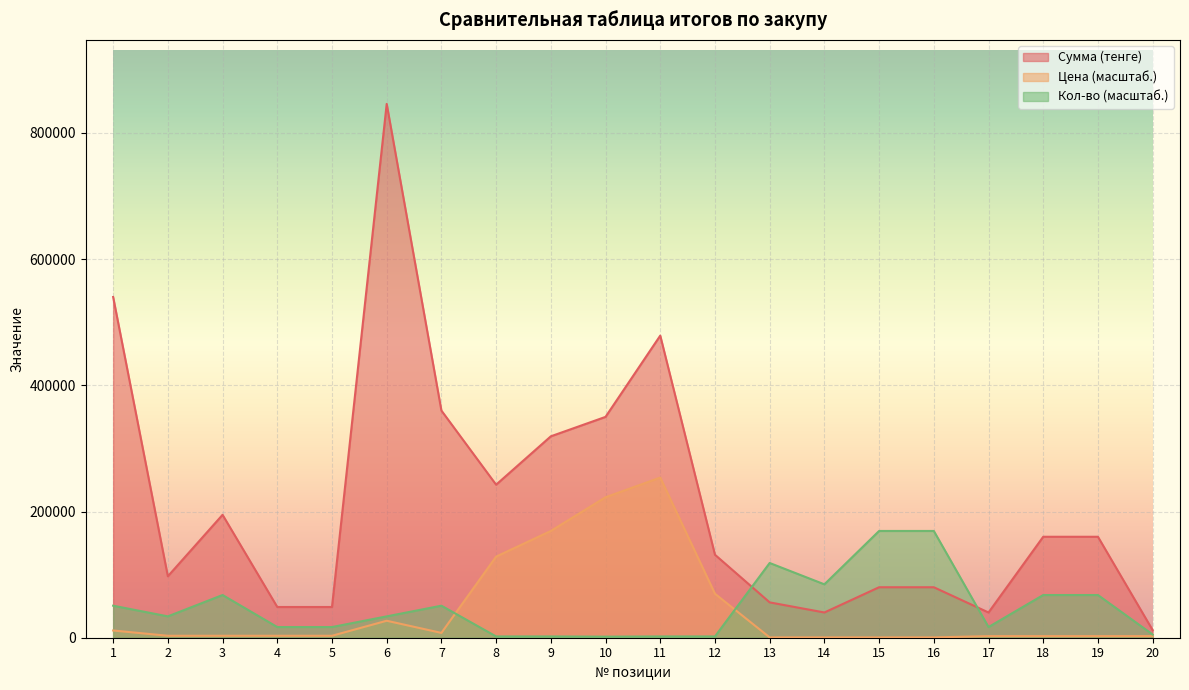

At which label is Кол-во closest to 85446?

14